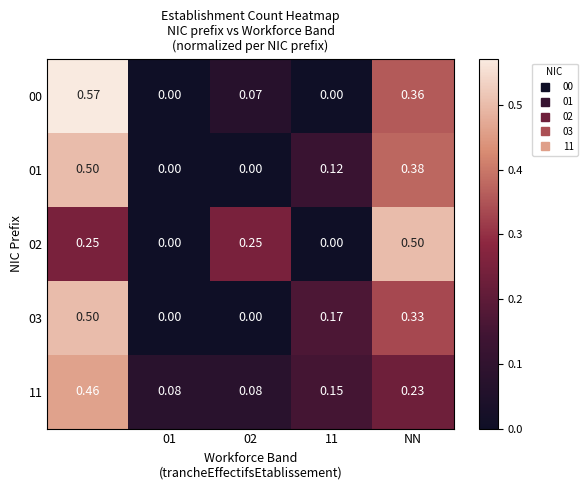

Reading right to left, what are all the values shown in this chart?

00: 0.4	0.0	0.1	0.0	0.6
01: 0.4	0.1	0.0	0.0	0.5
02: 0.5	0.0	0.2	0.0	0.2
03: 0.3	0.2	0.0	0.0	0.5
11: 0.2	0.1	0.1	0.1	0.5